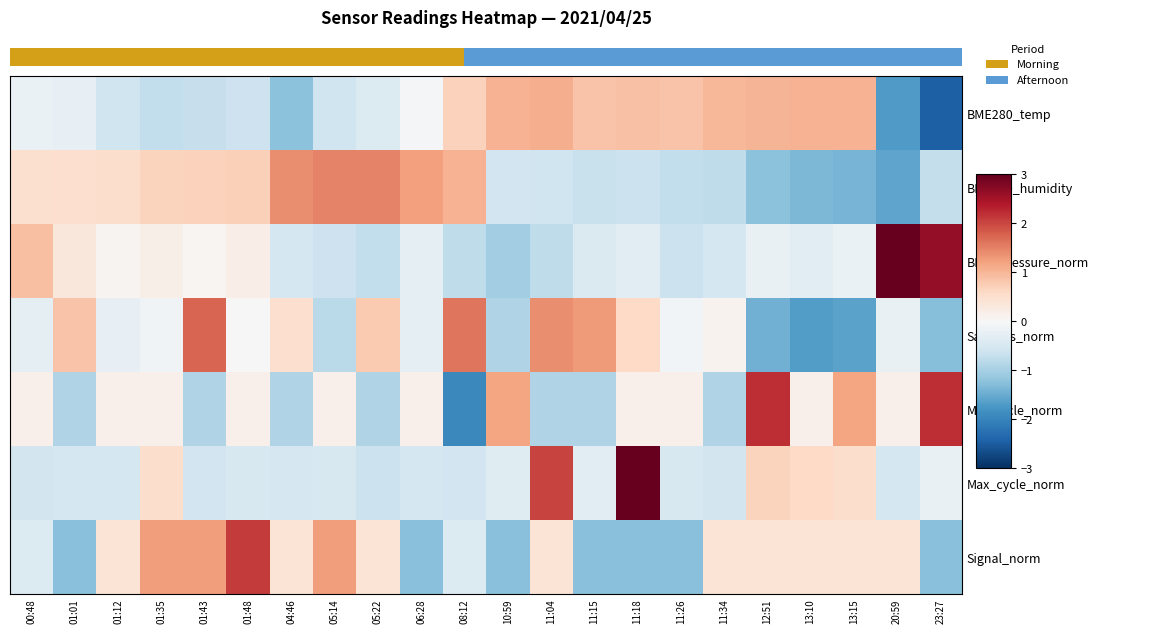

Which category has the highest value in the Samples_norm series?

01:43